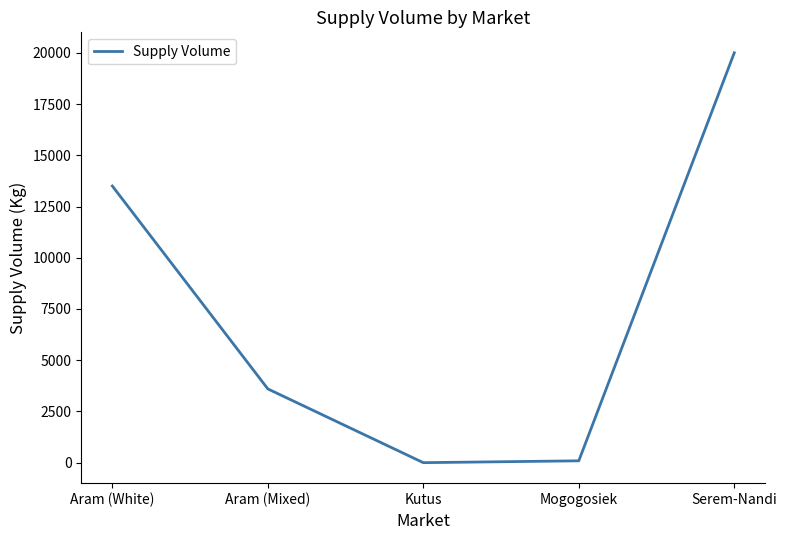

How many values are below 3600?

2